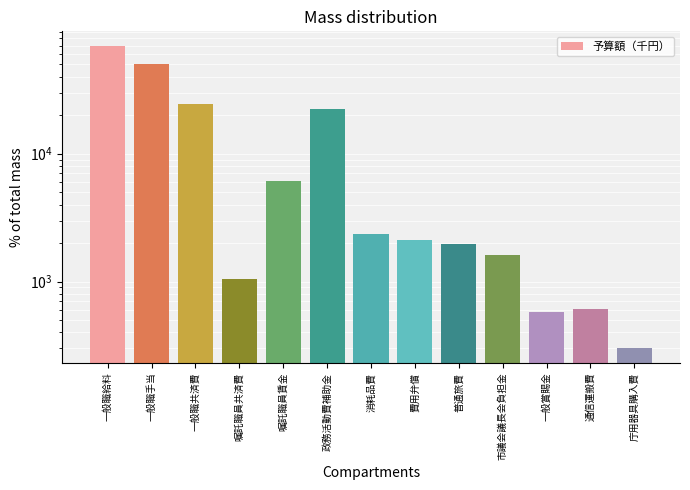

What is the label of the 11th bar from the right?

一般職共済費